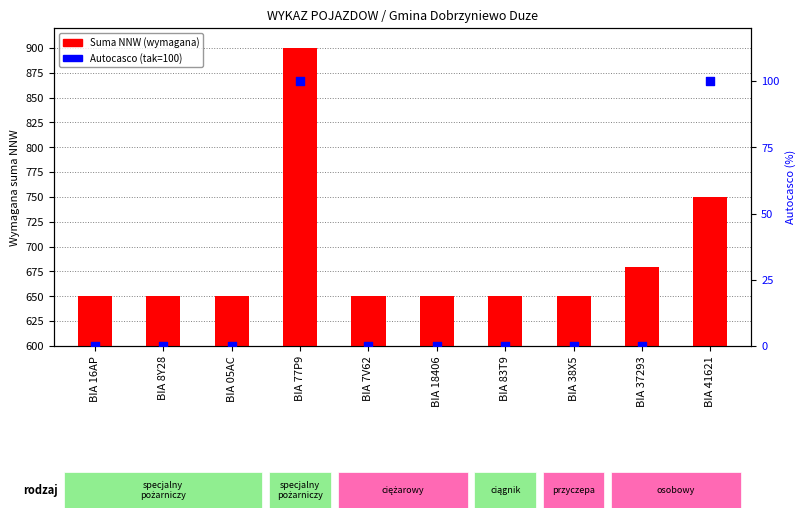

Which series has the largest Y range (max minus min)?

Suma NNW